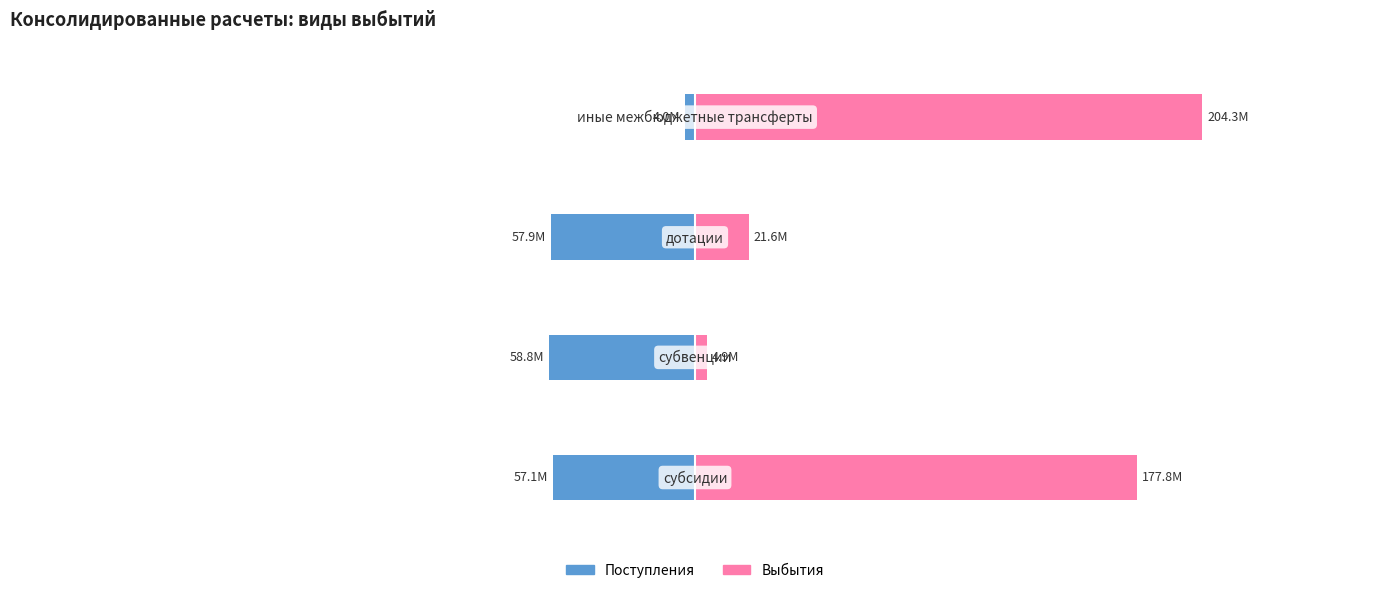

Count the number of data series in this chart.

2